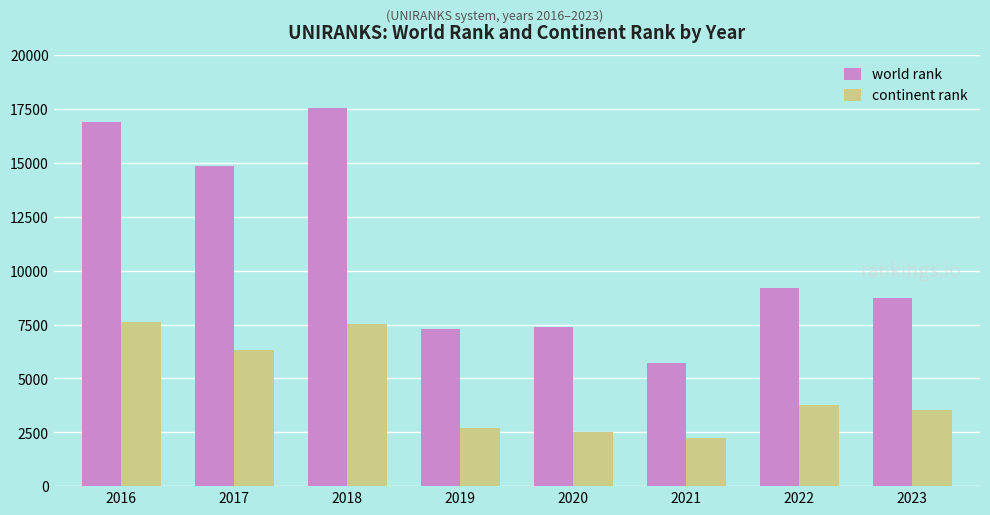

What is the maximum value for world rank?

17528